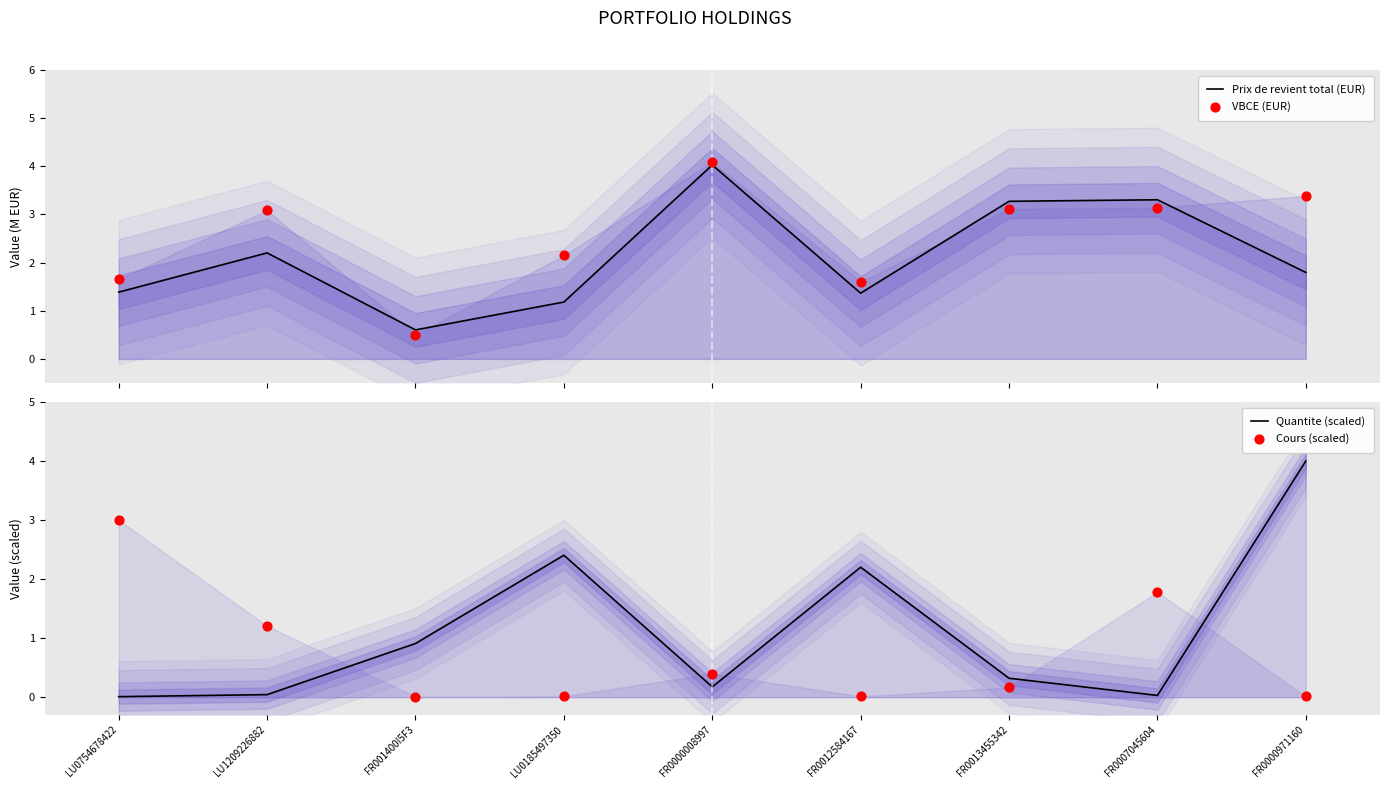

What are all the series names shown in the legend?

Prix de revient total (EUR), VBCE (EUR), Quantite (scaled), Cours (scaled)